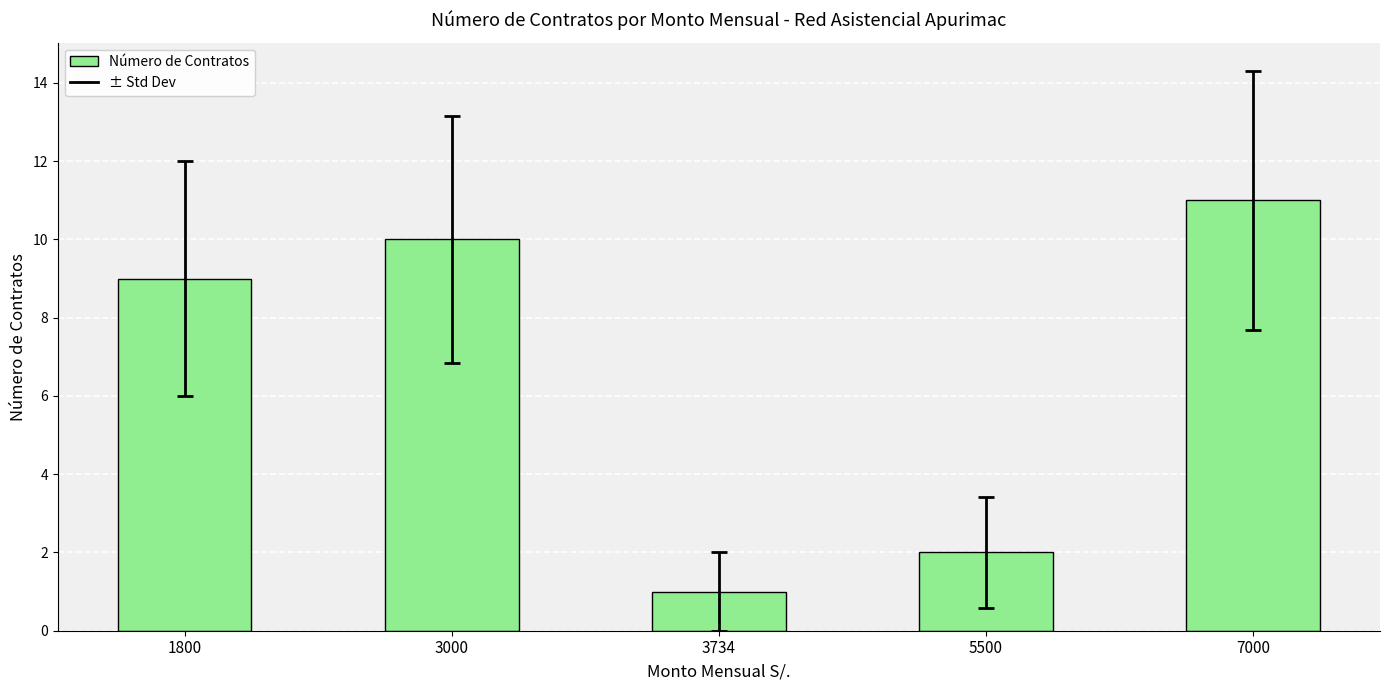

What is the sum of all values?

33